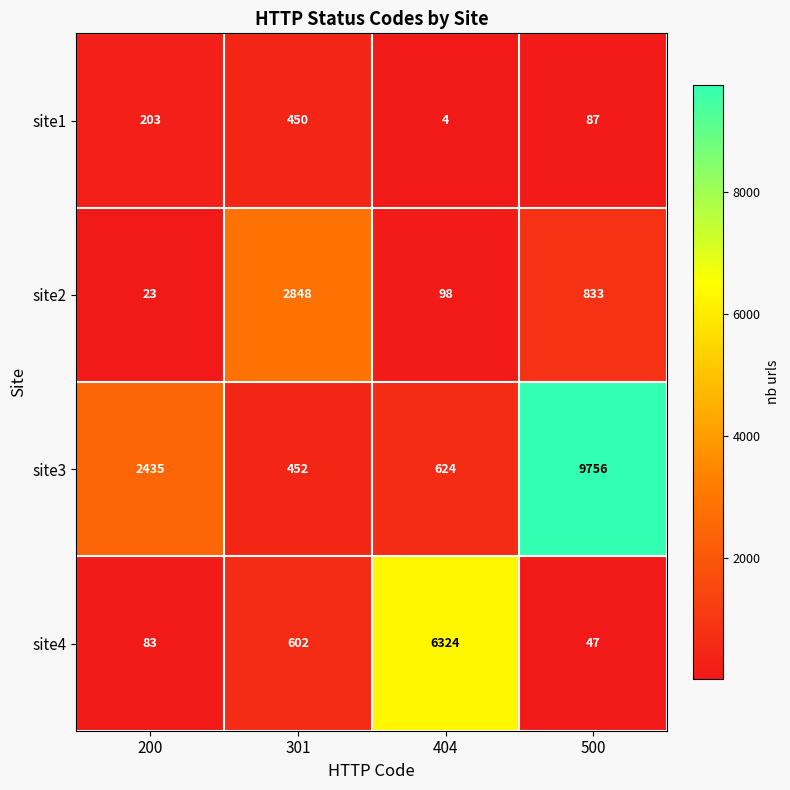

Which series has the largest total across all categories?

site3